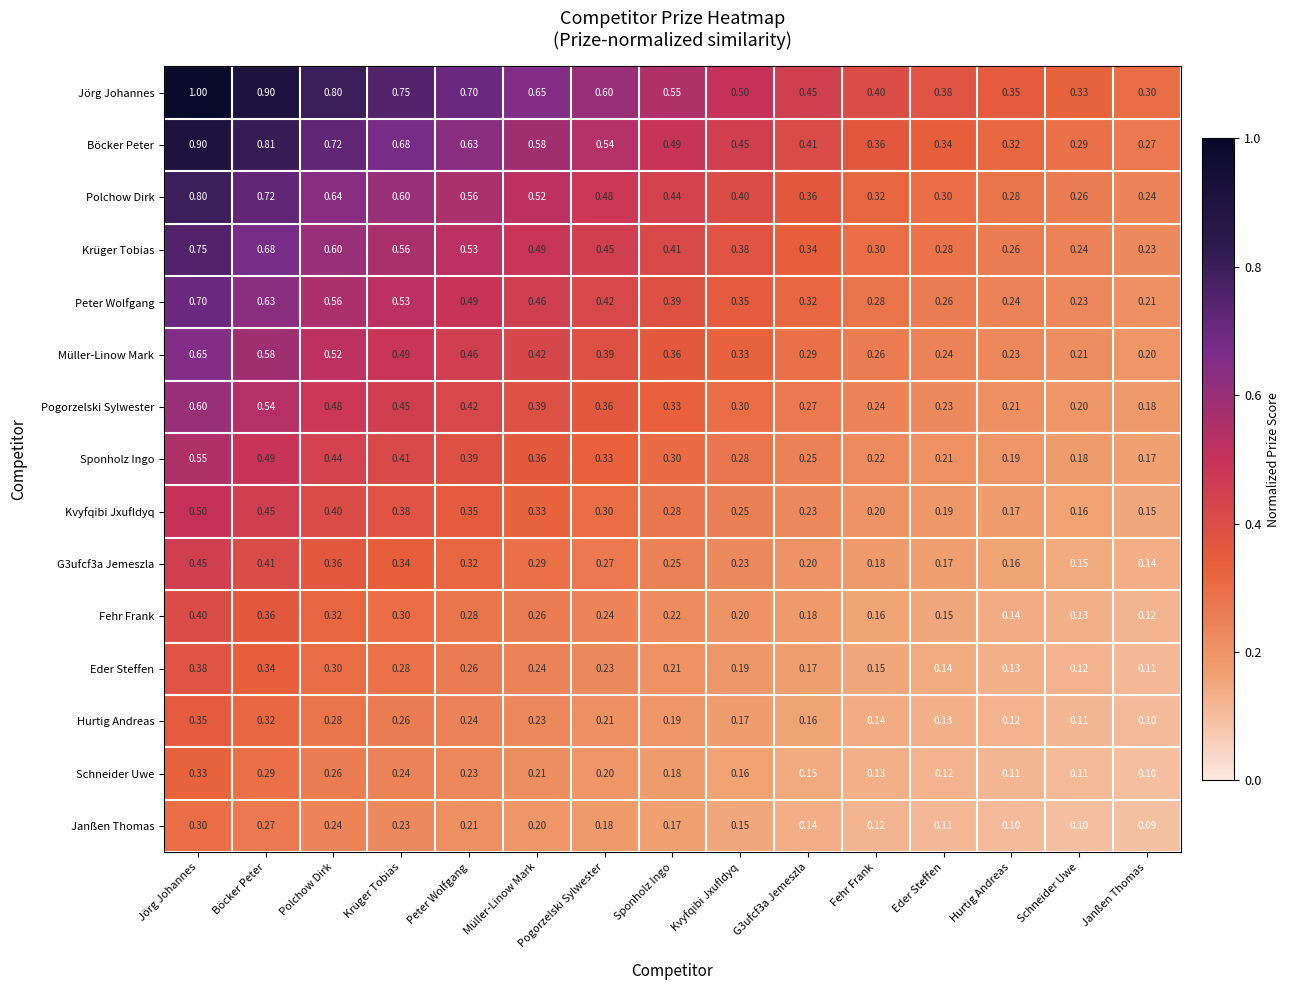

Which series has the largest range (max minus min)?

Jörg Johannes